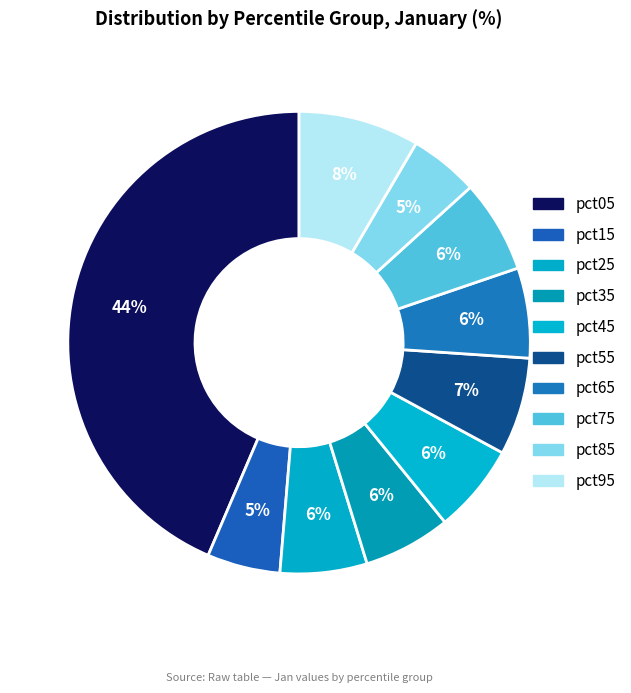

To the nearest percent, what is the difference between the largest and smallest slice percentages?

39%